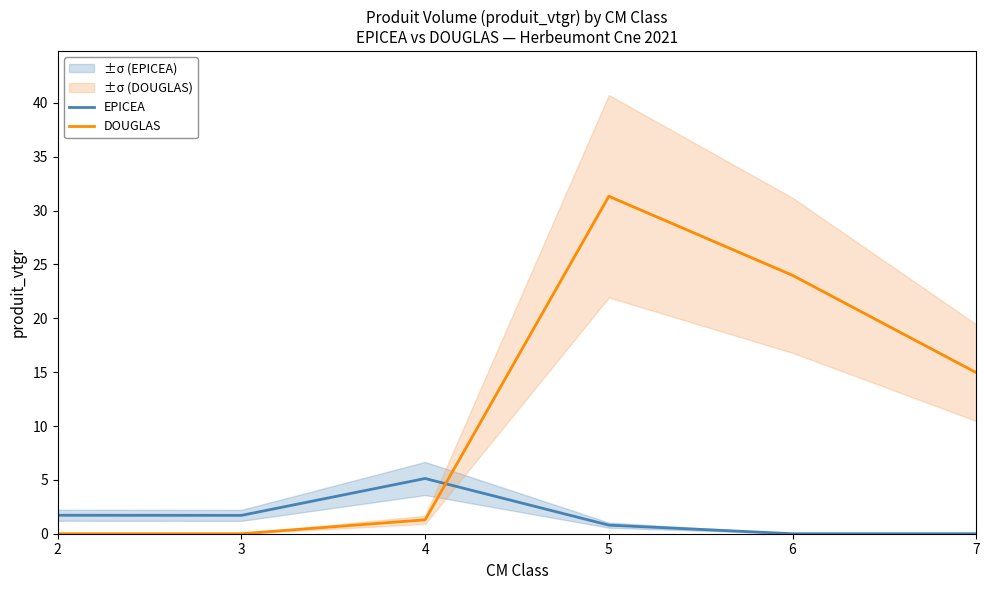

What is the maximum value for DOUGLAS?

31.3